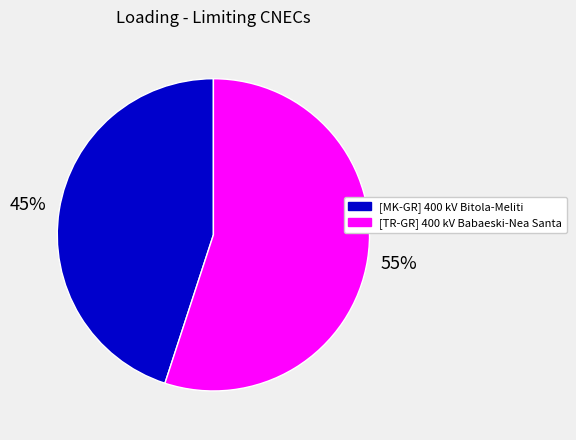

Does [TR-GR] 400 kV Babaeski-Nea Santa account for over 50% of the chart?

Yes